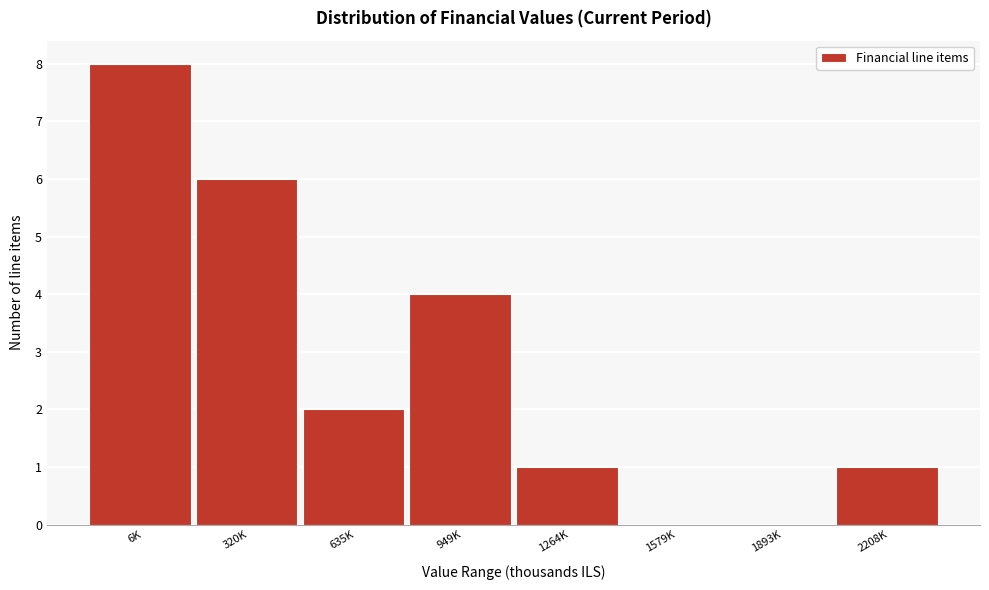

Reading right to left, extract all data points from this chart.

2208K=1	1893K=0	1579K=0	1264K=1	949K=4	635K=2	320K=6	6K=8